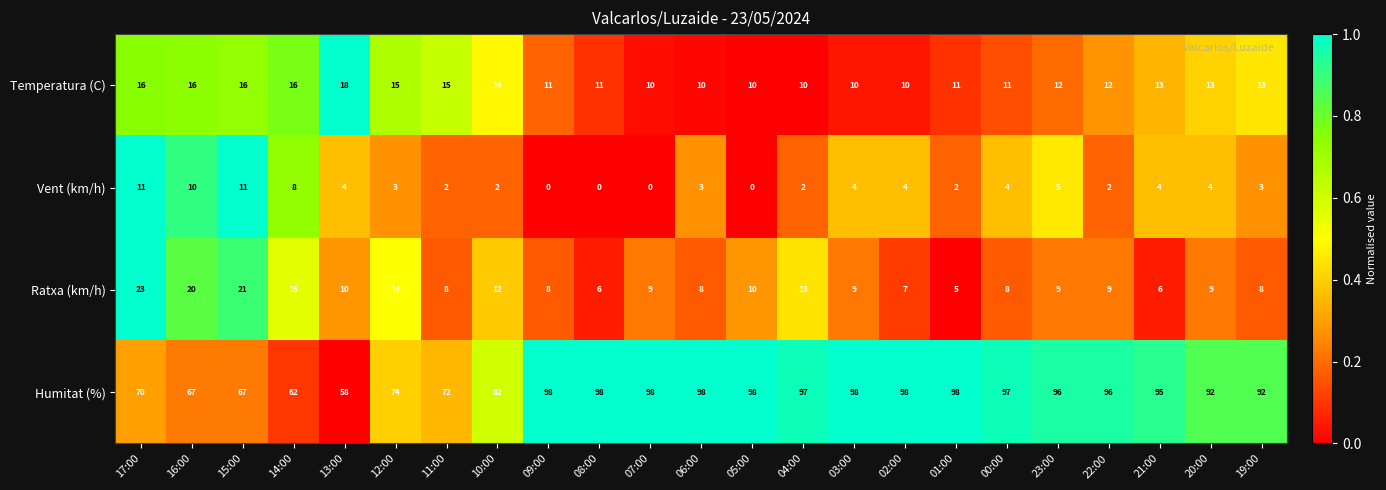

List the series in order of their peak value, highest first.

Humitat (%), Ratxa (km/h), Temperatura (C), Vent (km/h)